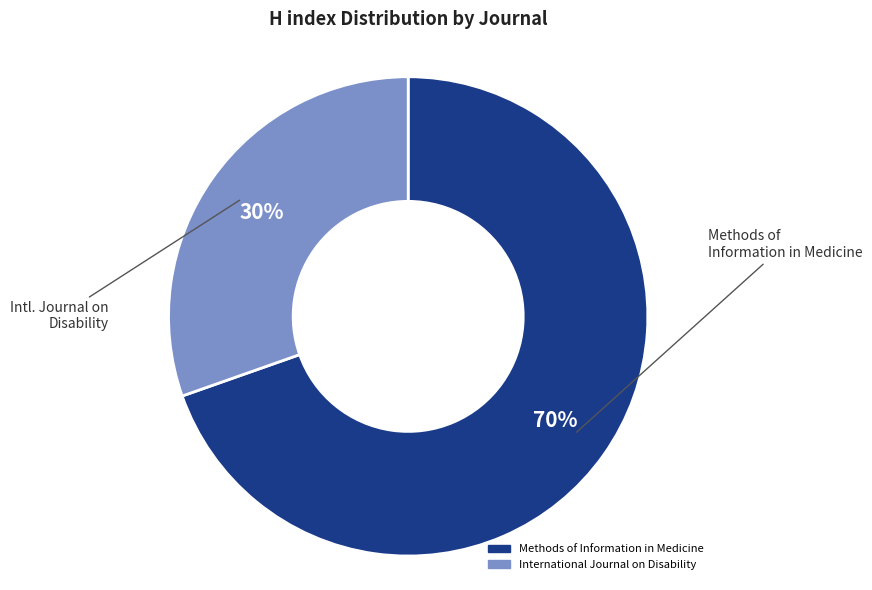

How many slices are in this pie chart?

2